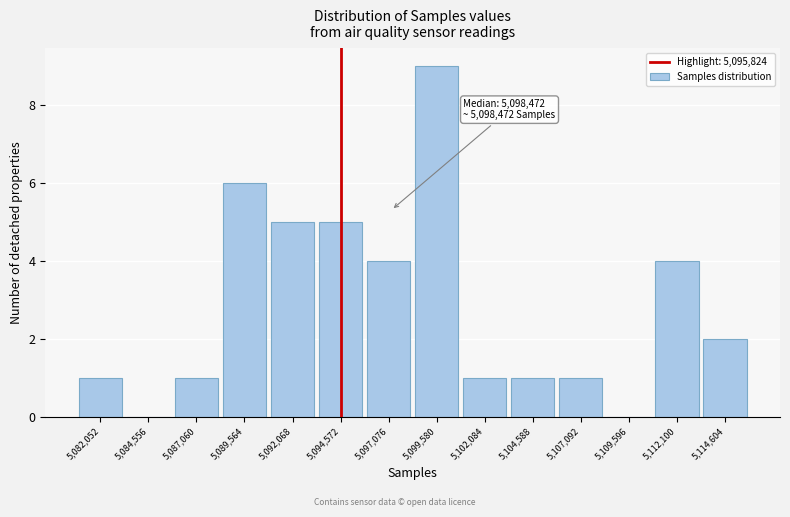

Reading left to right, transcribe all the data shown in this chart.

5,082,052=1	5,084,556=0	5,087,060=1	5,089,564=6	5,092,068=5	5,094,572=5	5,097,076=4	5,099,580=9	5,102,084=1	5,104,588=1	5,107,092=1	5,109,596=0	5,112,100=4	5,114,604=2